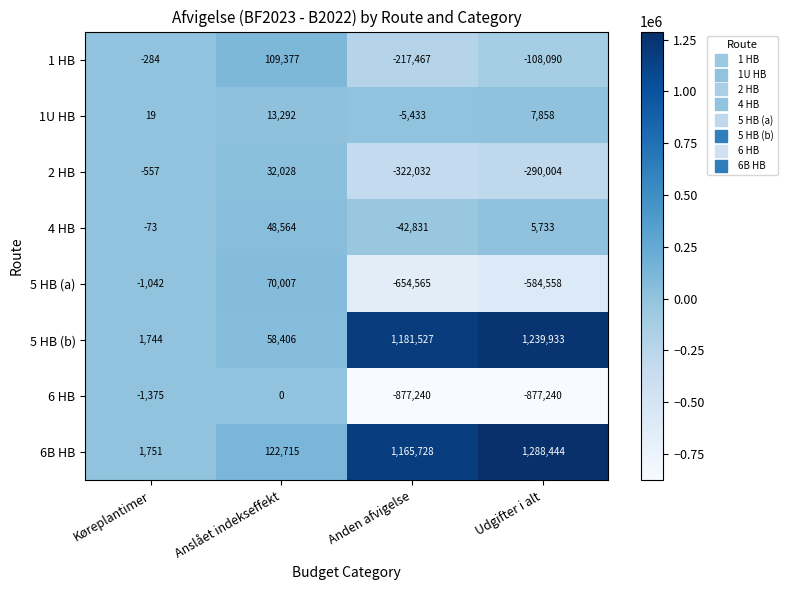

Which category has the lowest value in the 6B HB series?

Køreplantimer